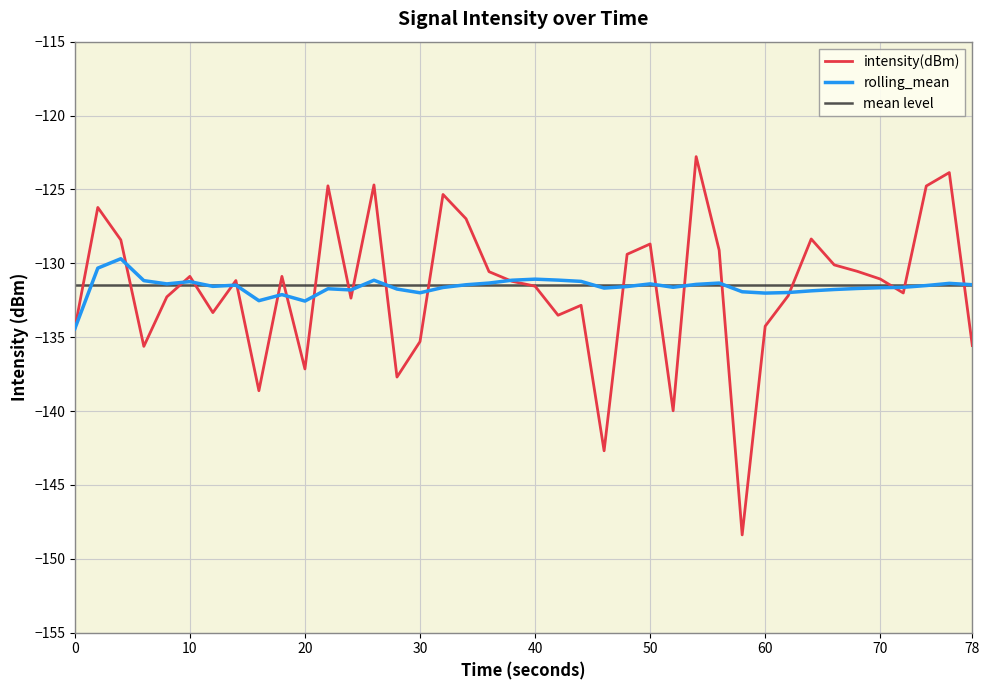

What is the highest value of the rolling_mean series?

-129.7